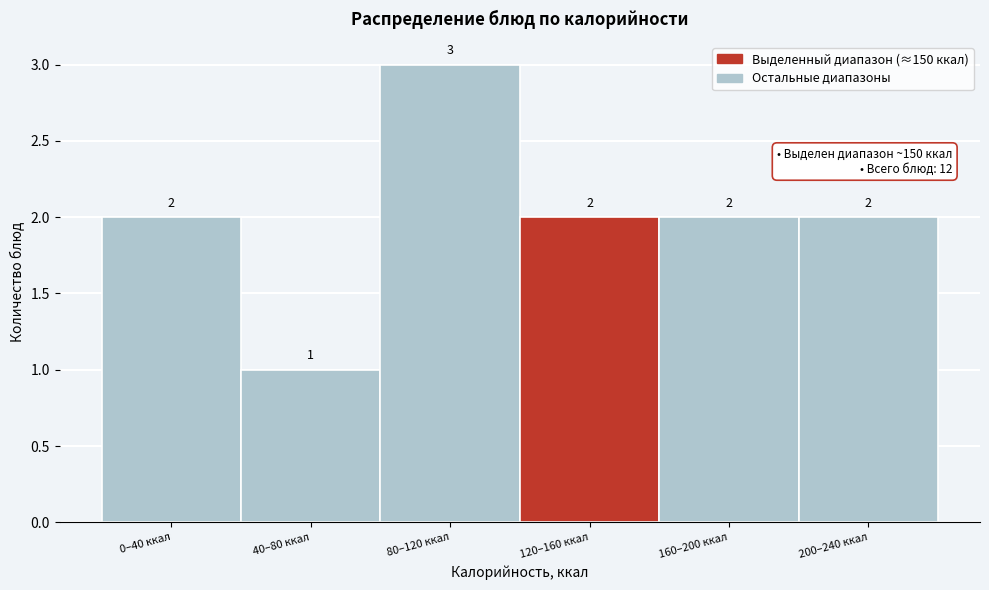

Reading left to right, extract all data points from this chart.

0–40 ккал=2	40–80 ккал=1	80–120 ккал=3	120–160 ккал=2	160–200 ккал=2	200–240 ккал=2